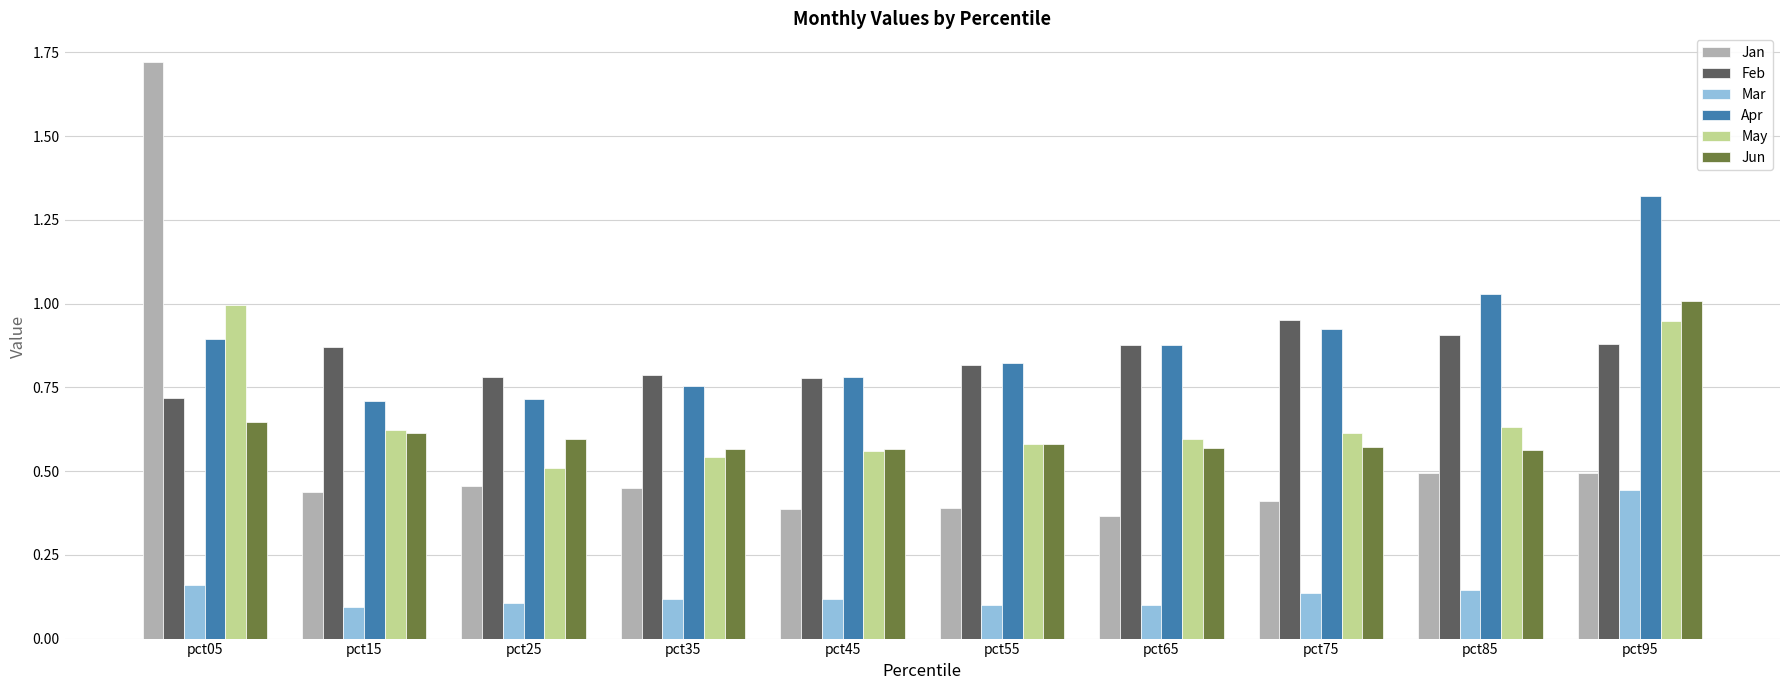

Which series has the largest range (max minus min)?

Jan